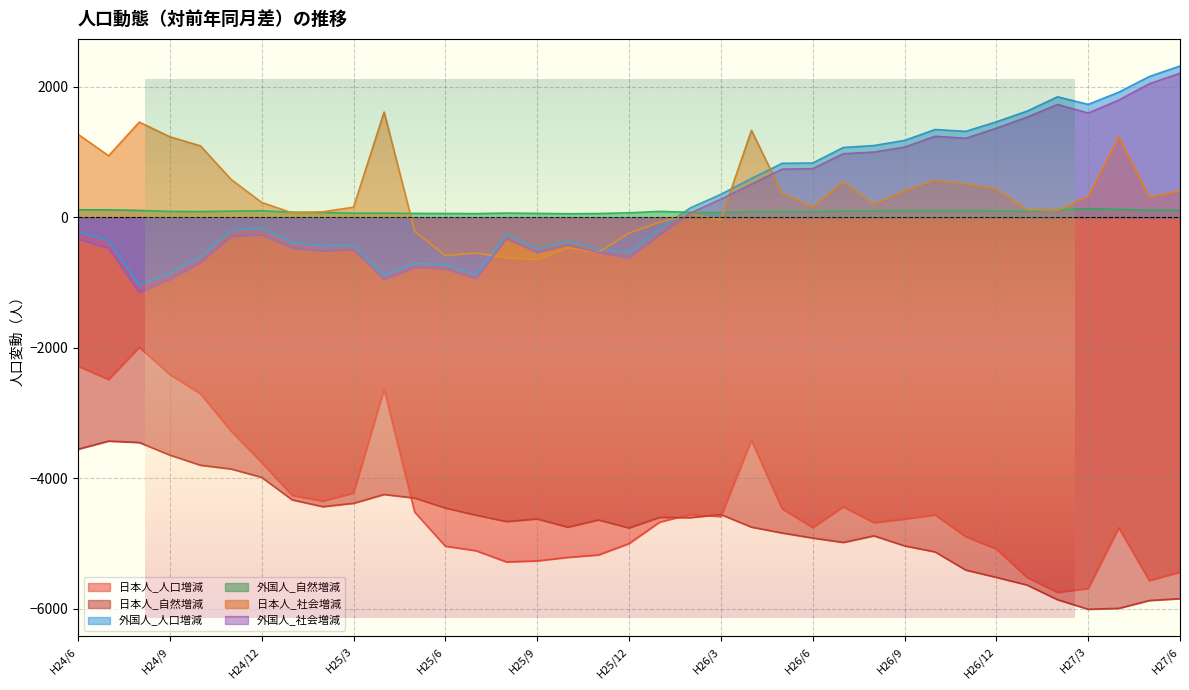

How many data points does each series have?

37